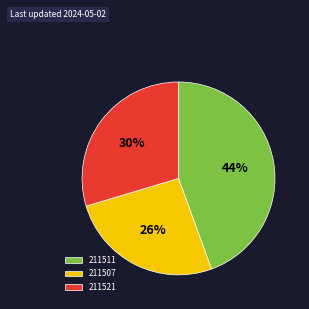

To the nearest percent, what portion does 211507 represent?

26%